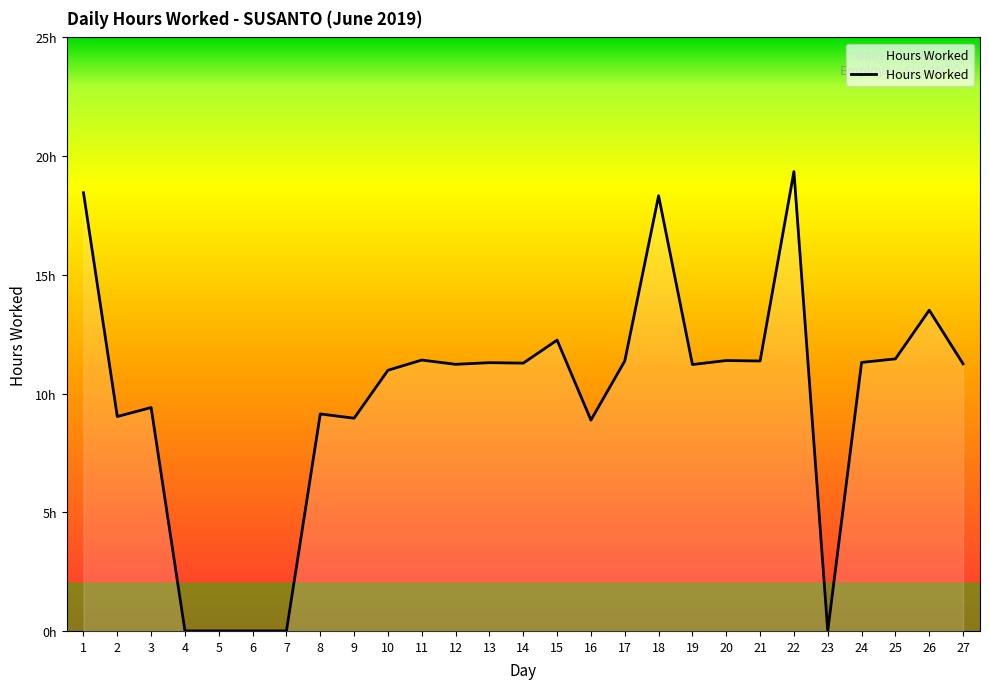

What is the value of the 20th point from the left?

11.4